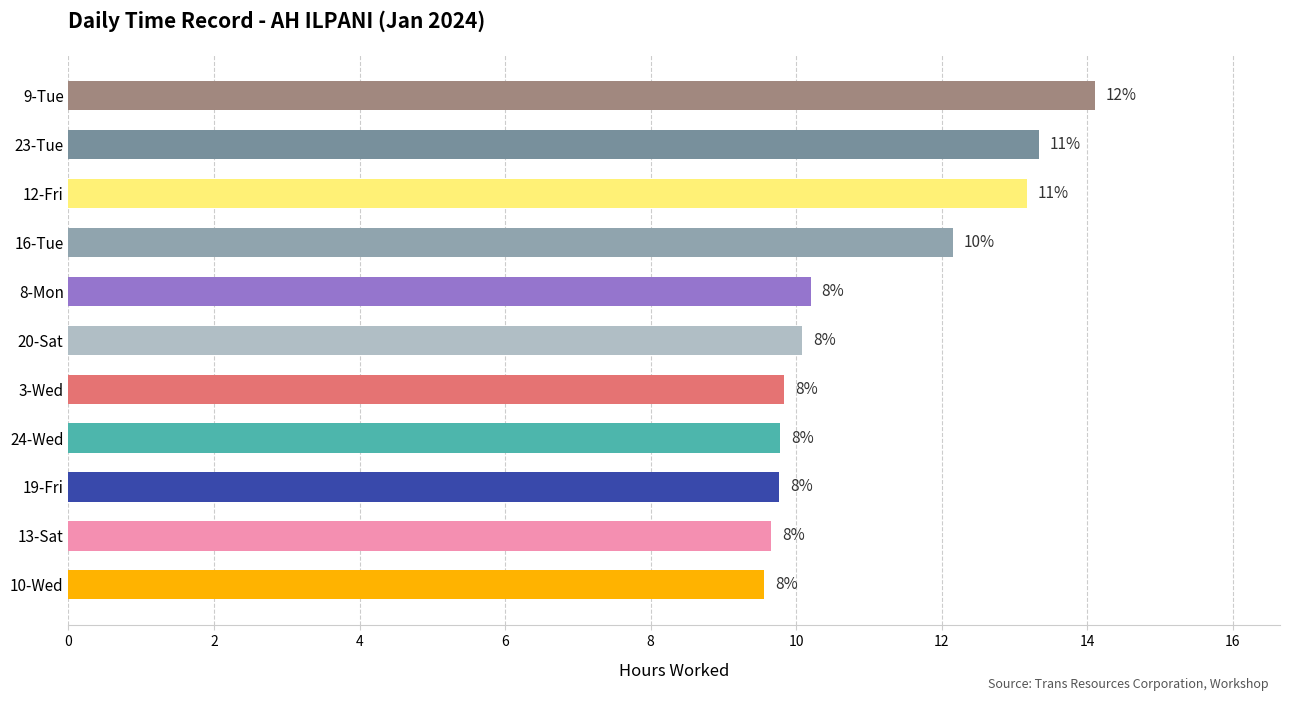

Are the bars horizontal?

Yes